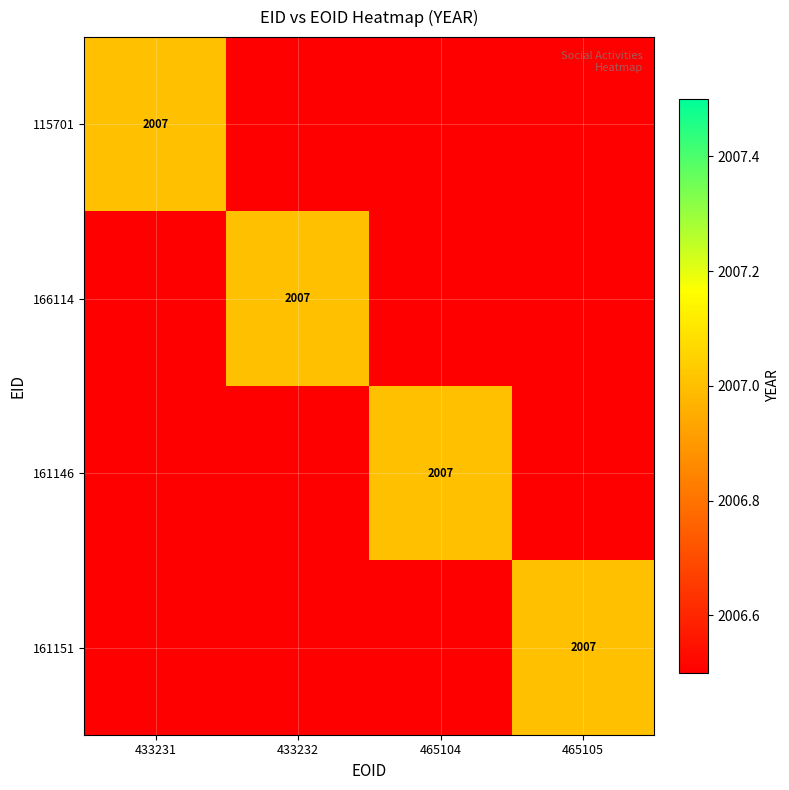

Is it true that 115701 equals 3152 at 433231?

False